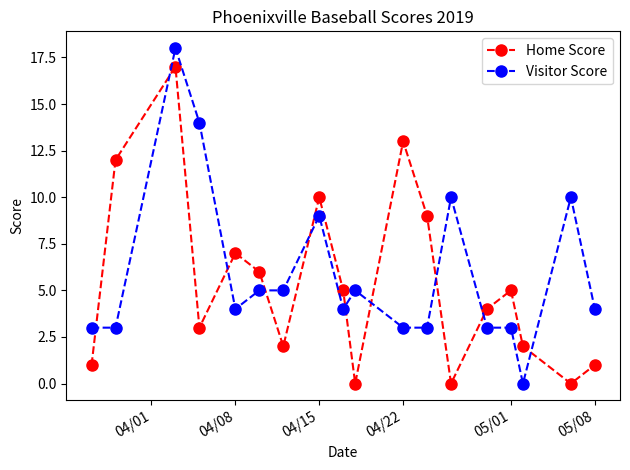

In Home Score, how many points are higher than both neighbors (excluding endpoints)?

5